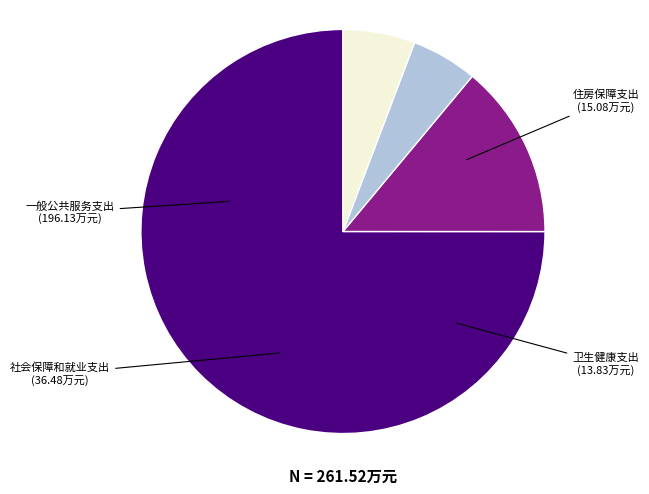

Is there any slice that represents more than half of the pie?

Yes